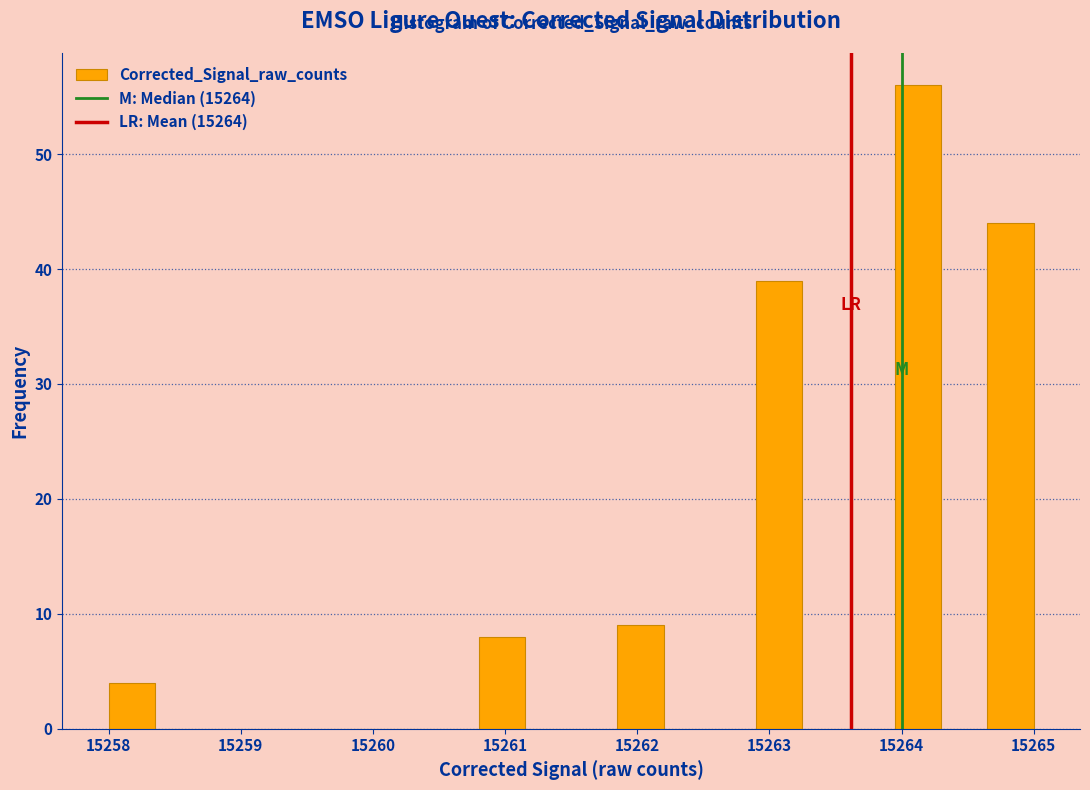

Read against the x-axis, roughly where is the centre of the tallest bar?

15264.1